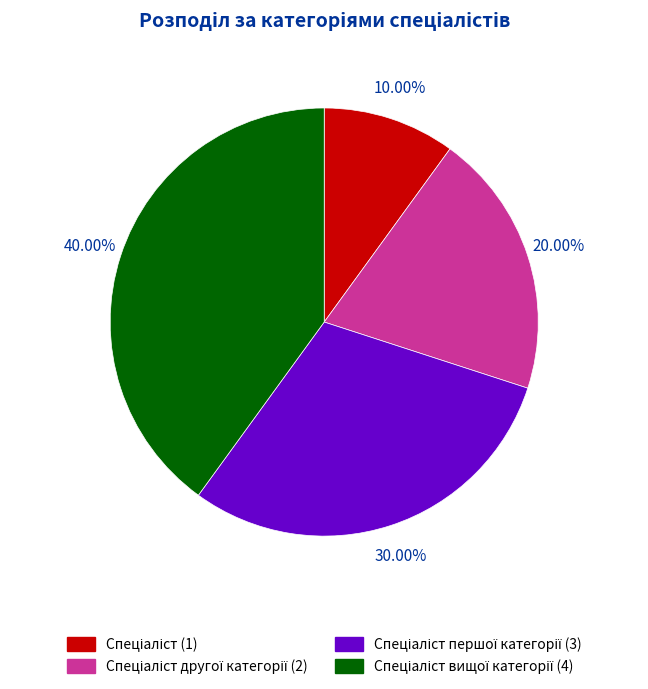

Is there a majority slice in this chart?

No